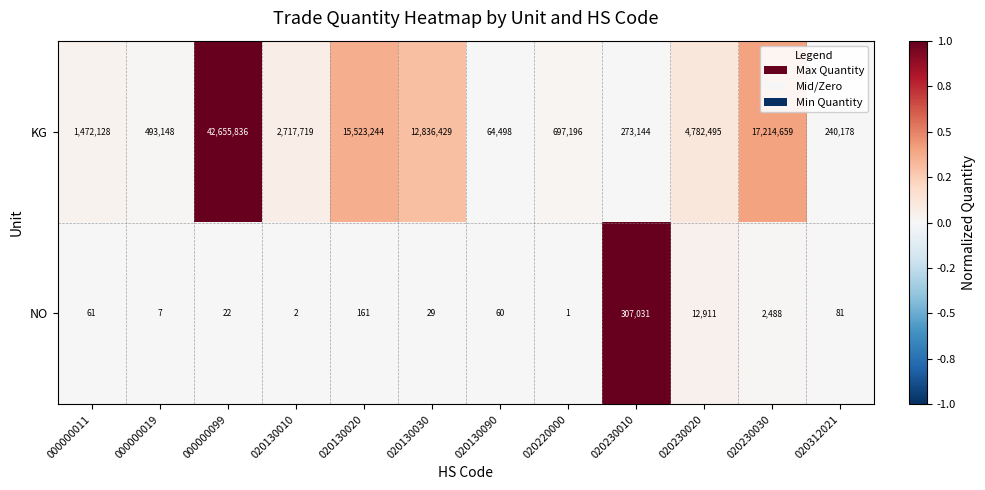

True or false: NO has a value of 37 at 000000099.

False